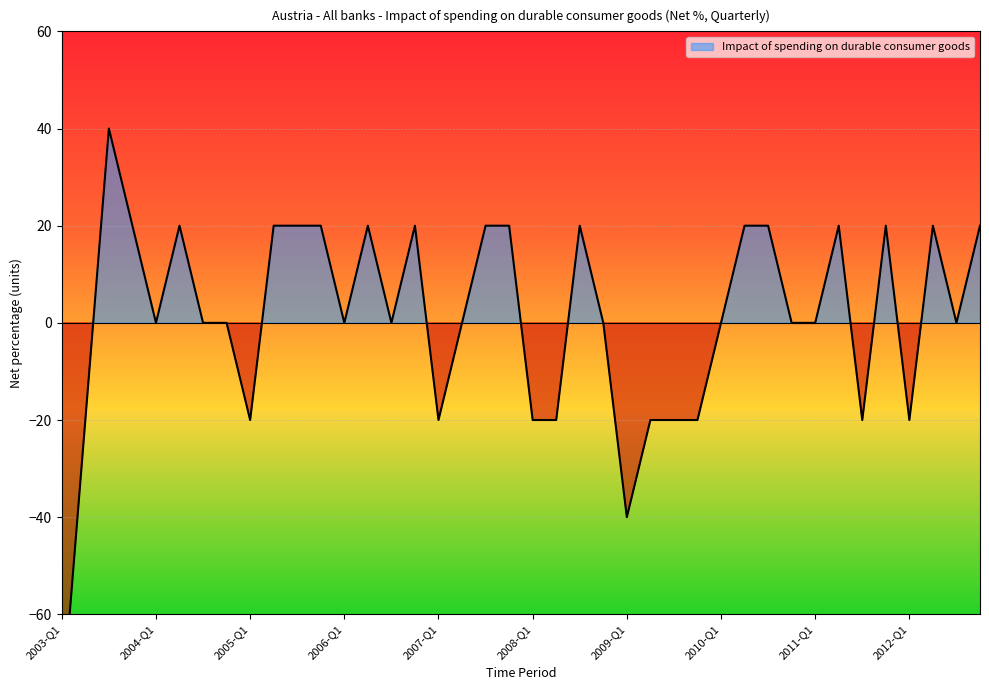

True or false: the data shows 20 at 2006-Q2.

True